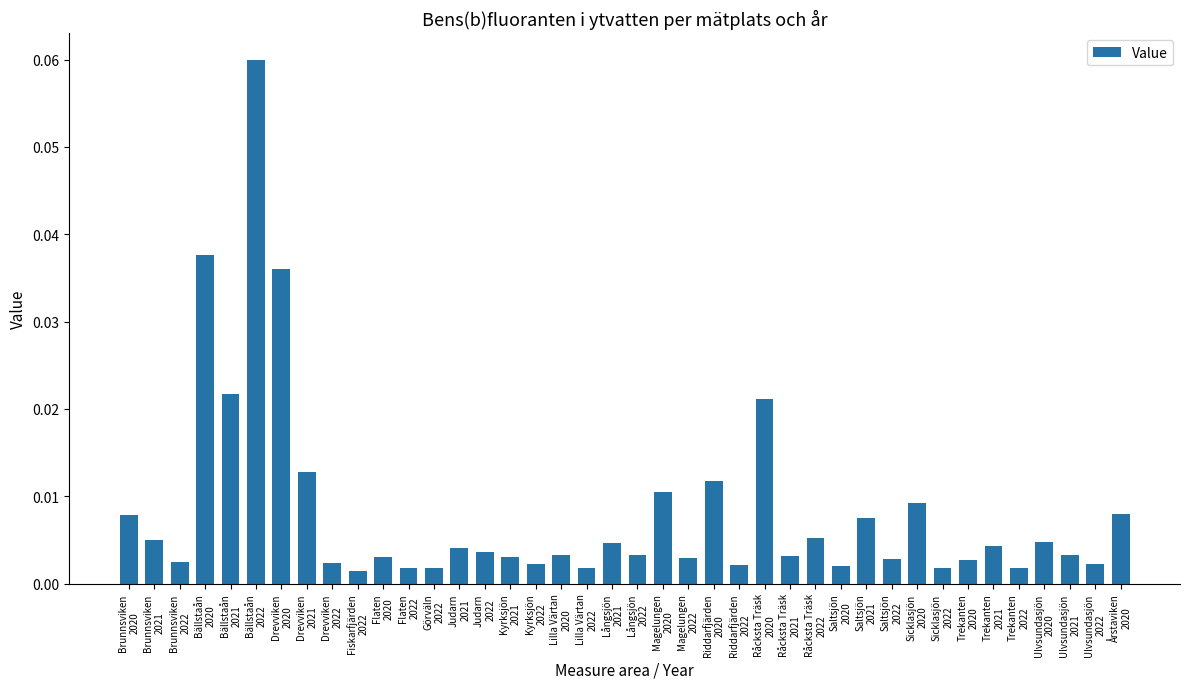

What is the sum of all values?

0.3